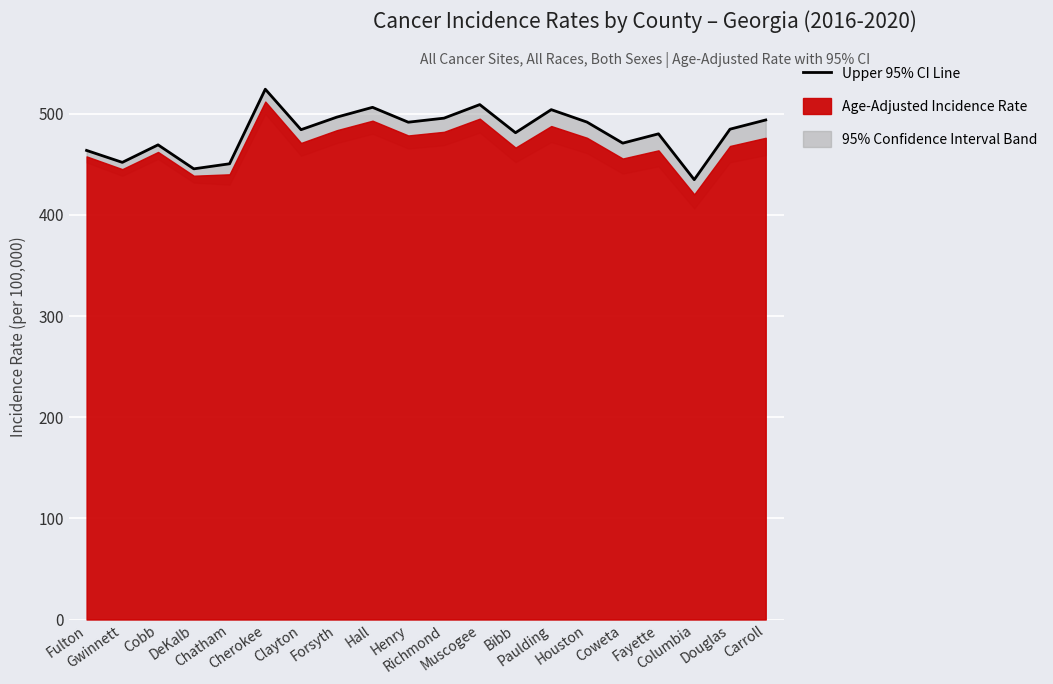

What is the minimum value shown in the chart?

434.8